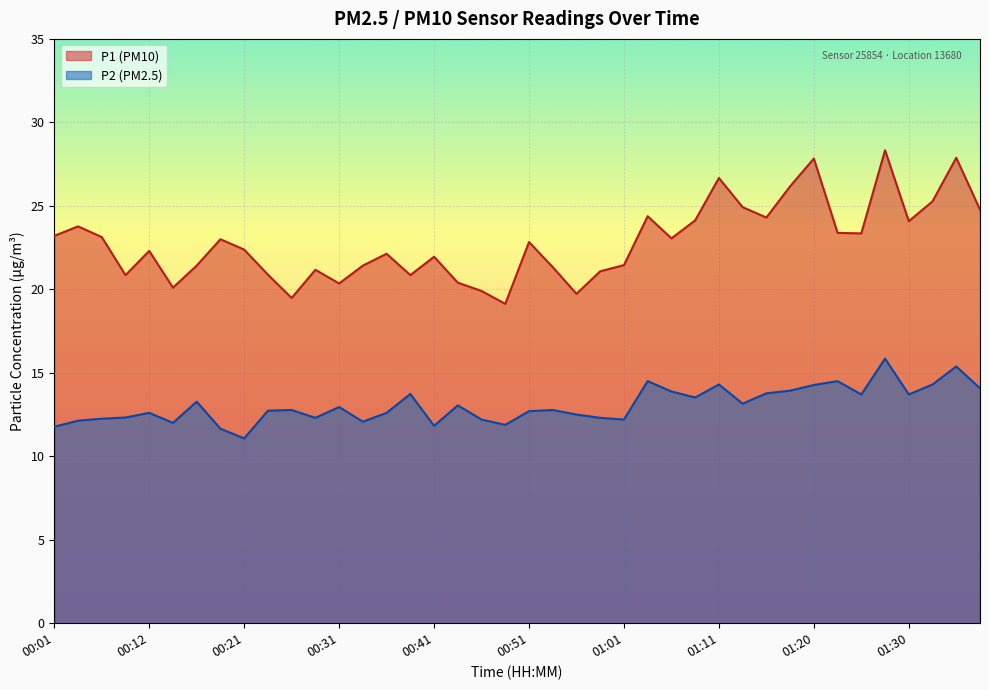

Which series has the largest range (max minus min)?

P1 (PM10)